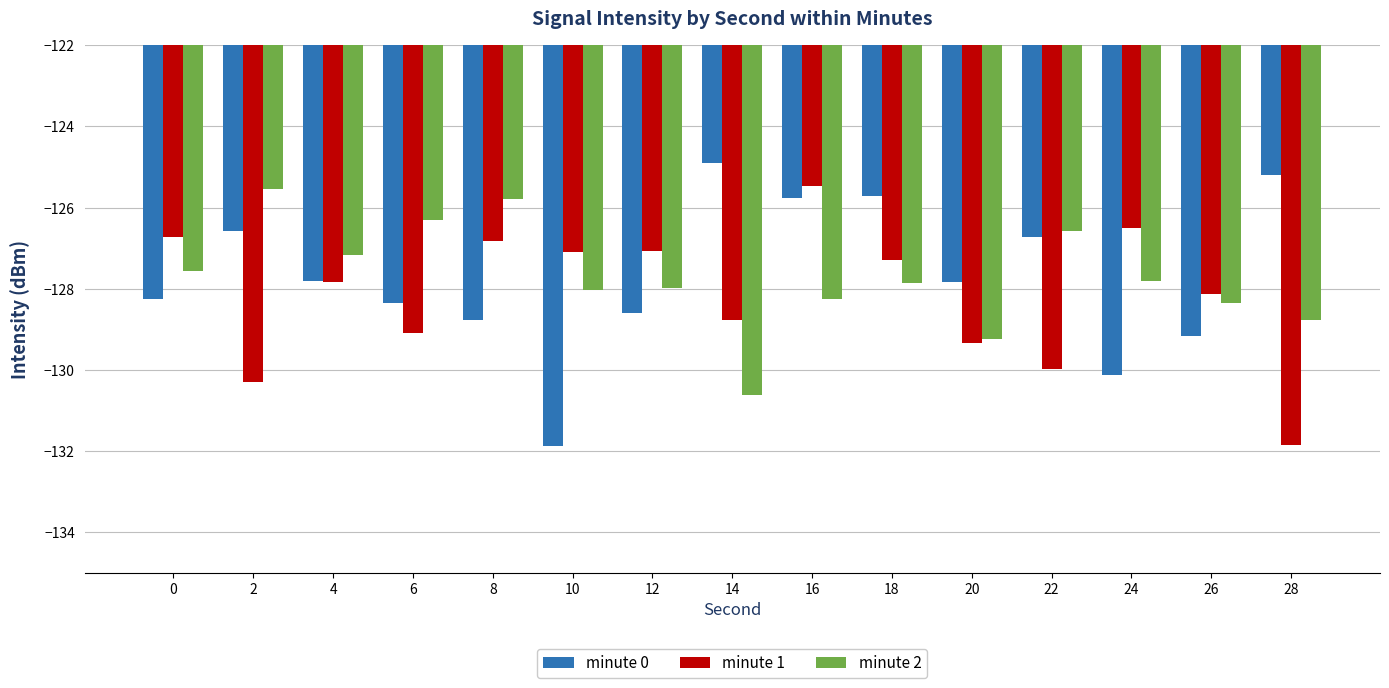

What is the difference between the maximum and minimum values in the minute 2 series?

5.1